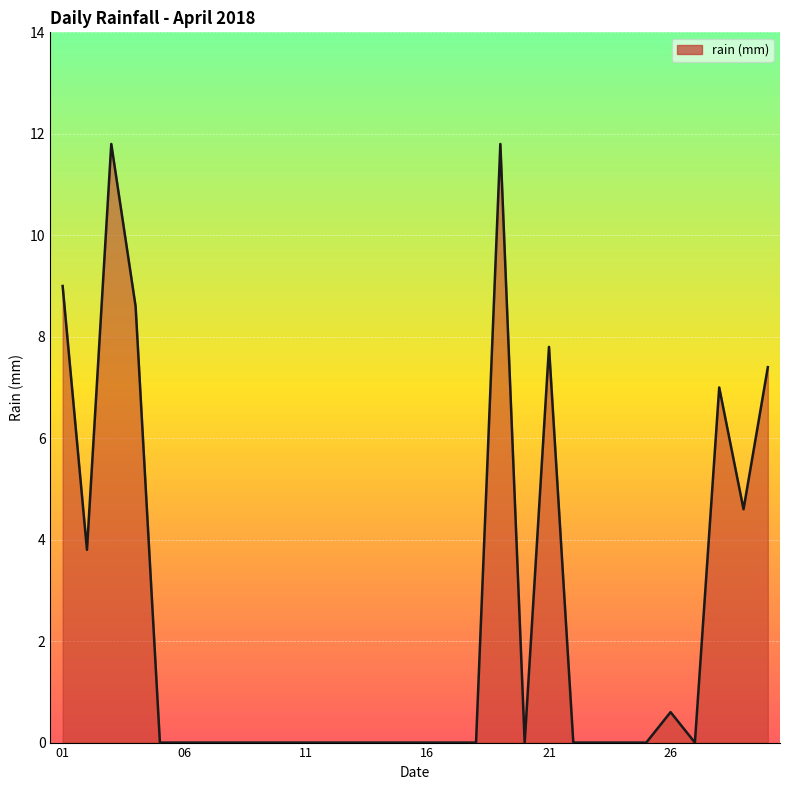

What is the difference between the maximum and minimum values?

11.8